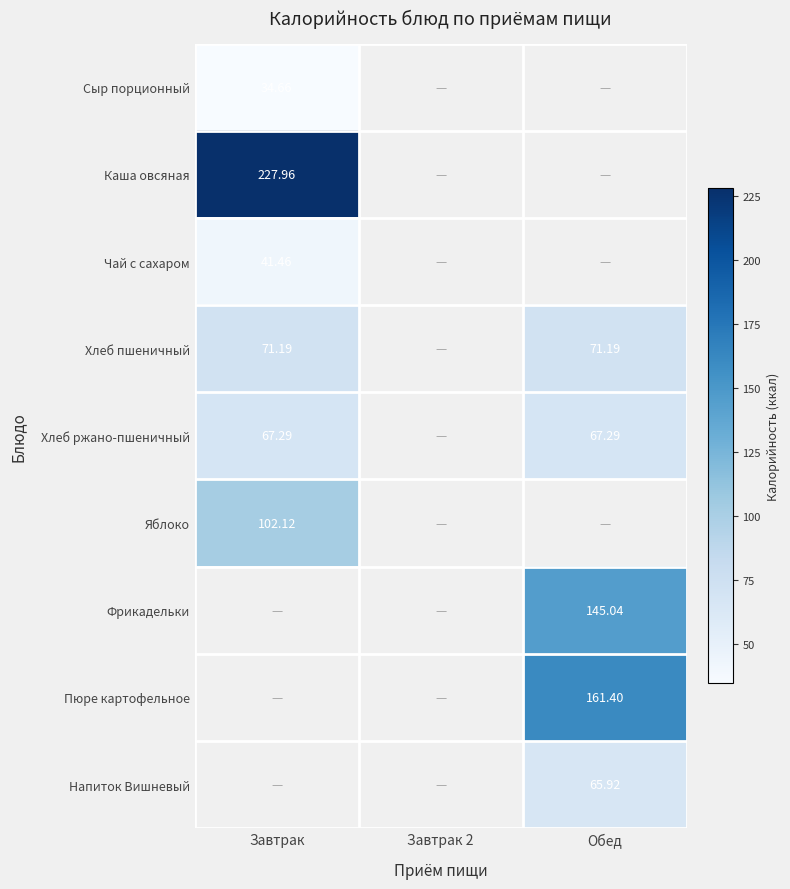

Which category has the highest value across all series?

Завтрак